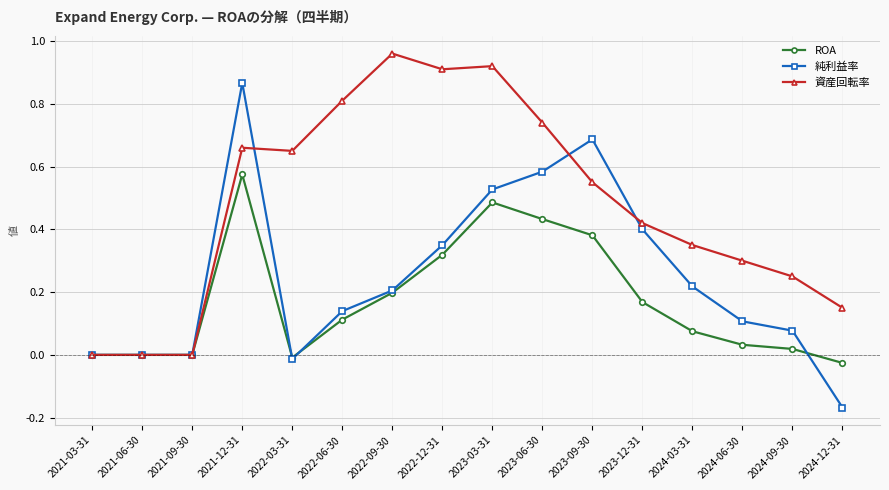

The value of 資産回転率 at 2021-03-31 is 0.5. True or false?

False